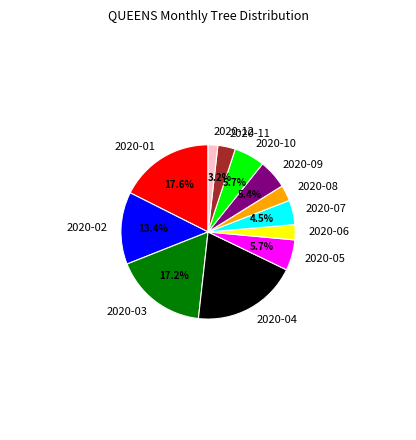

Count the number of slices in the pie.

12